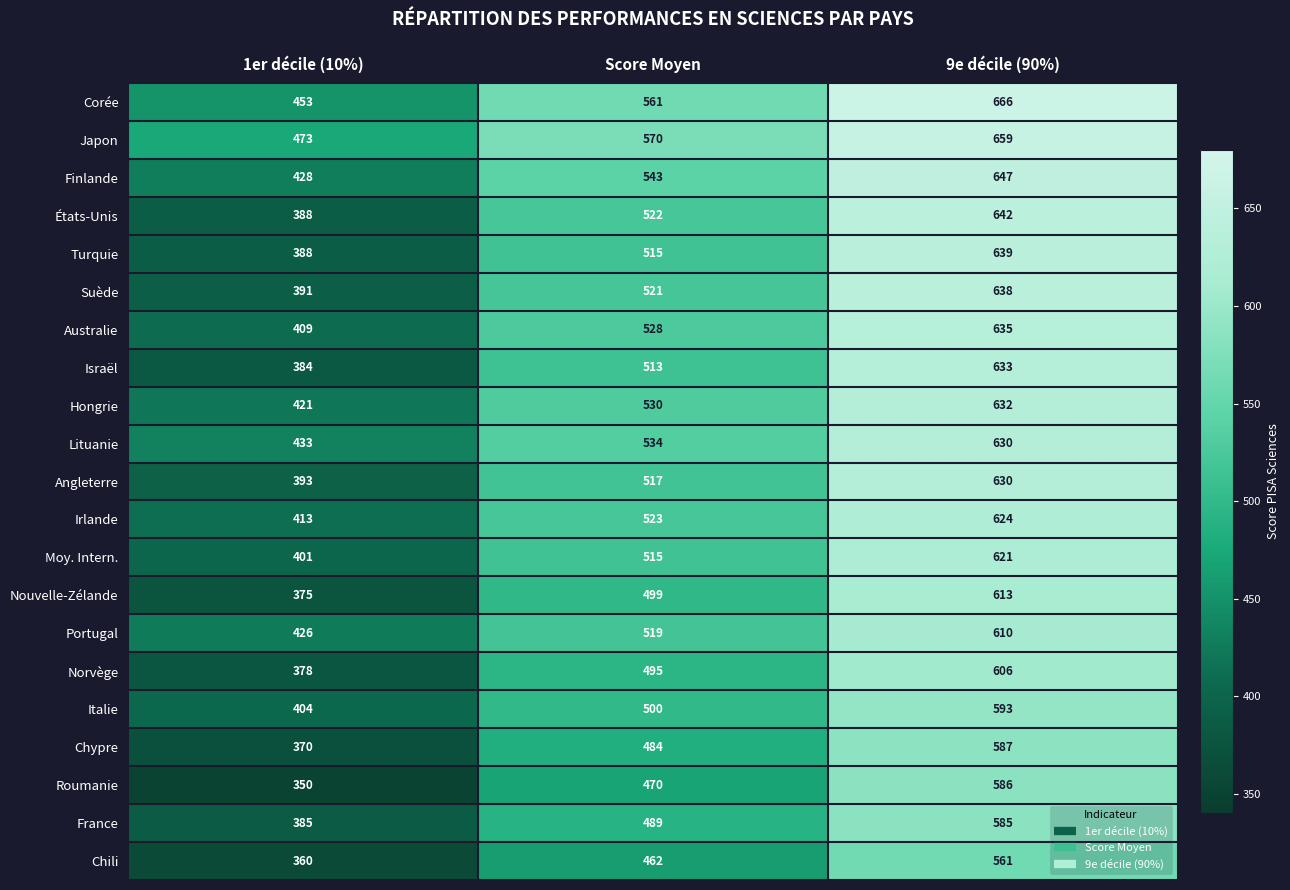

What is the approximate value of Nouvelle-Zélande at 1er décile (10%), to the nearest 10?

380